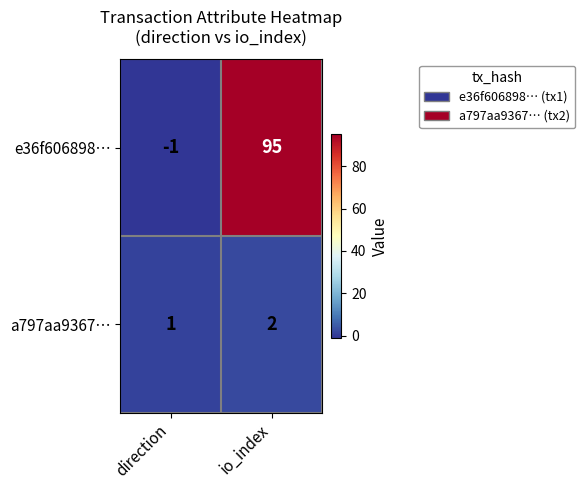

Where is a797aa9367… nearest to the value 1?

direction